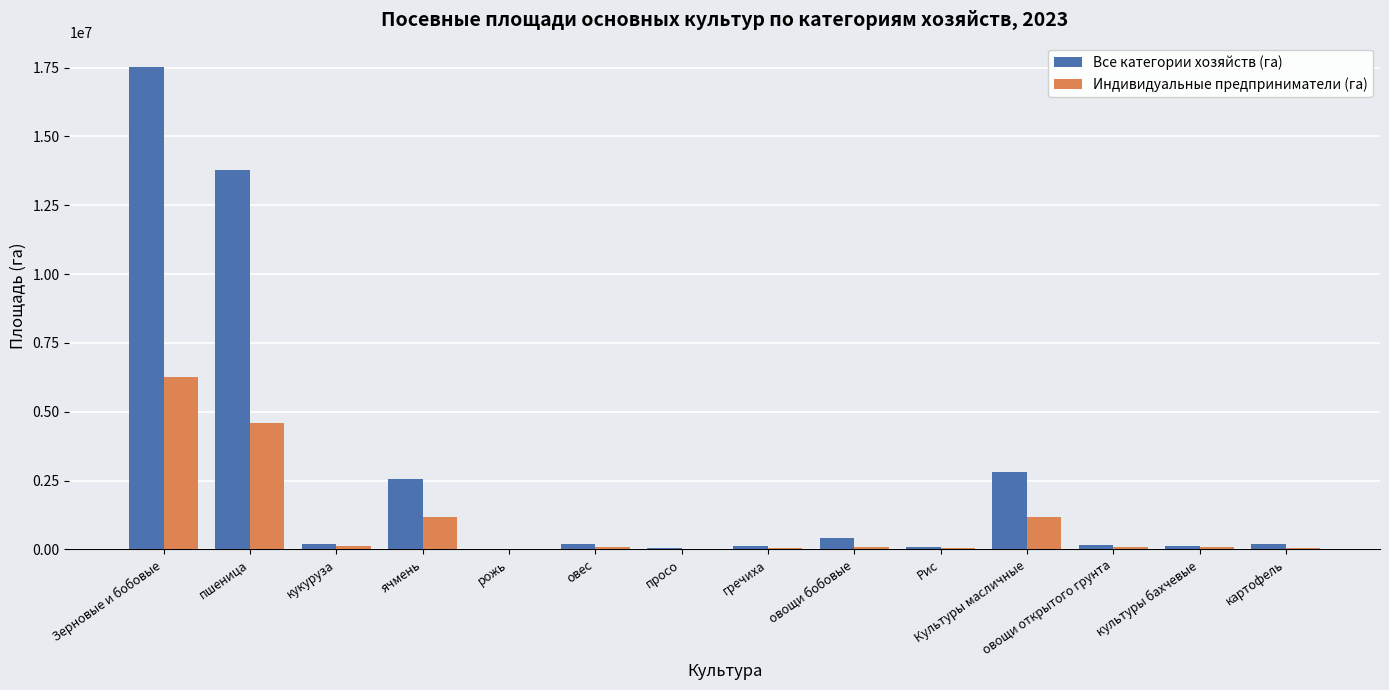

Which series has the largest total across all categories?

Все категории хозяйств (га)